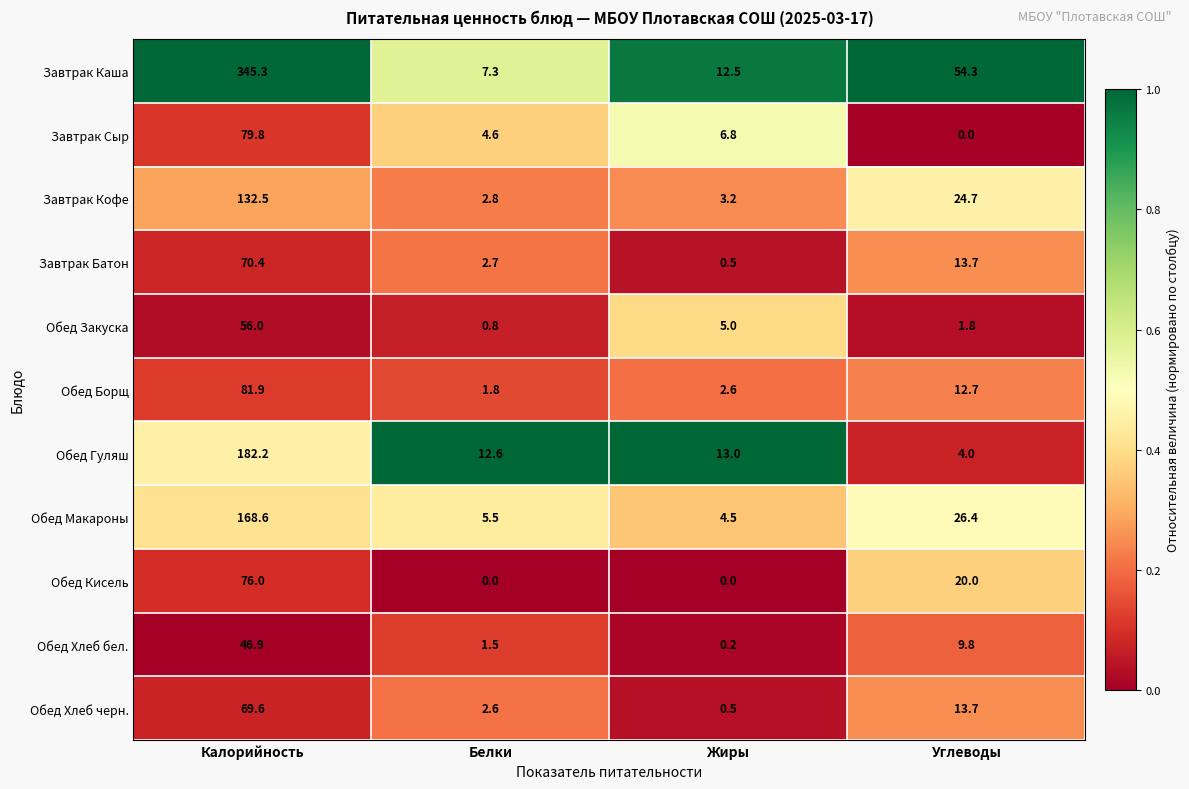

List the series in order of their peak value, lowest first.

Обед Хлеб бел., Обед Закуска, Обед Хлеб черн., Завтрак Батон, Обед Кисель, Завтрак Сыр, Обед Борщ, Завтрак Кофе, Обед Макароны, Обед Гуляш, Завтрак Каша